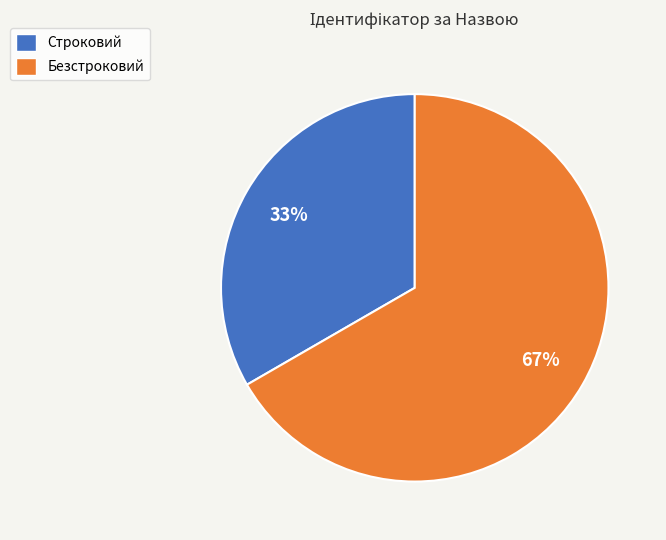

Which category has the biggest portion of the pie?

Безстроковий